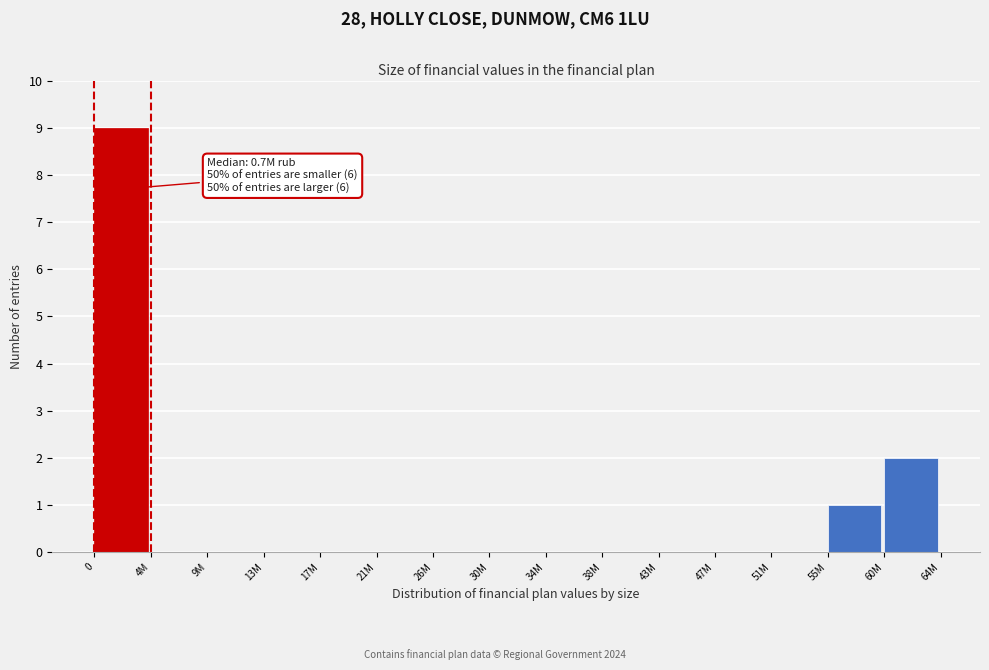

Reading left to right, list all the values displayed in this chart.

0=9	4M=0	9M=0	13M=0	17M=0	21M=0	26M=0	30M=0	34M=0	38M=0	43M=0	47M=0	51M=0	55M=1	60M=2